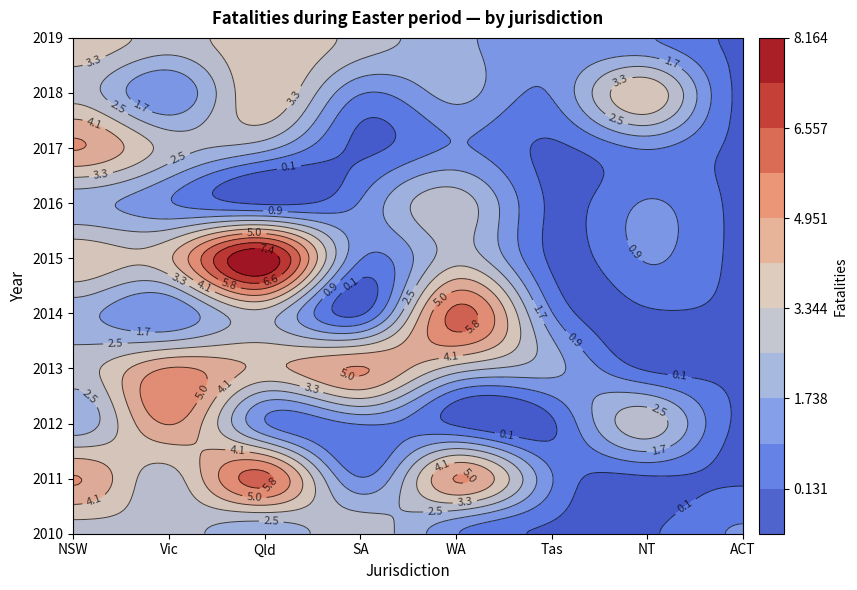

List the labels in order of ACT value, largest first.

2010, 2011, 2012, 2013, 2014, 2015, 2016, 2017, 2018, 2019